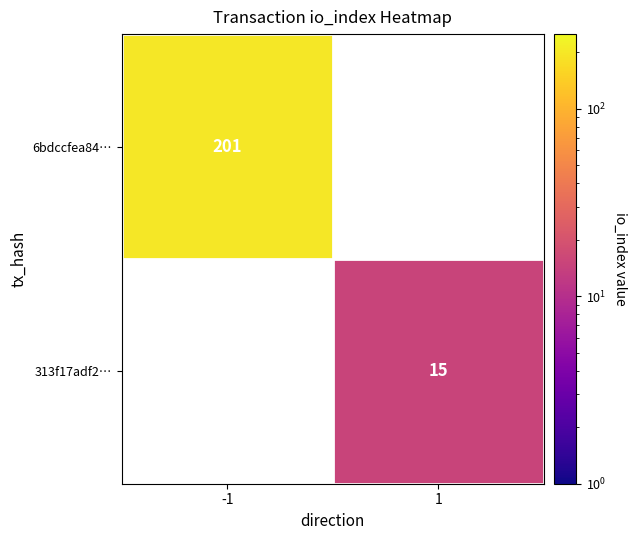

The 6bdccfea84… series shows 201 at -1. True or false?

True